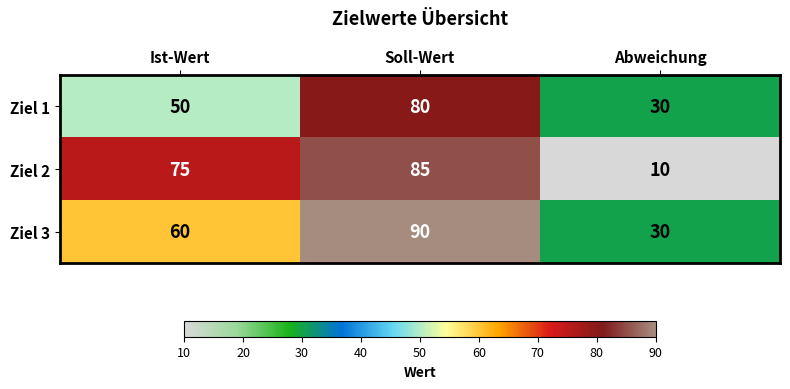

Which category has the lowest value in the Ziel 2 series?

Abweichung